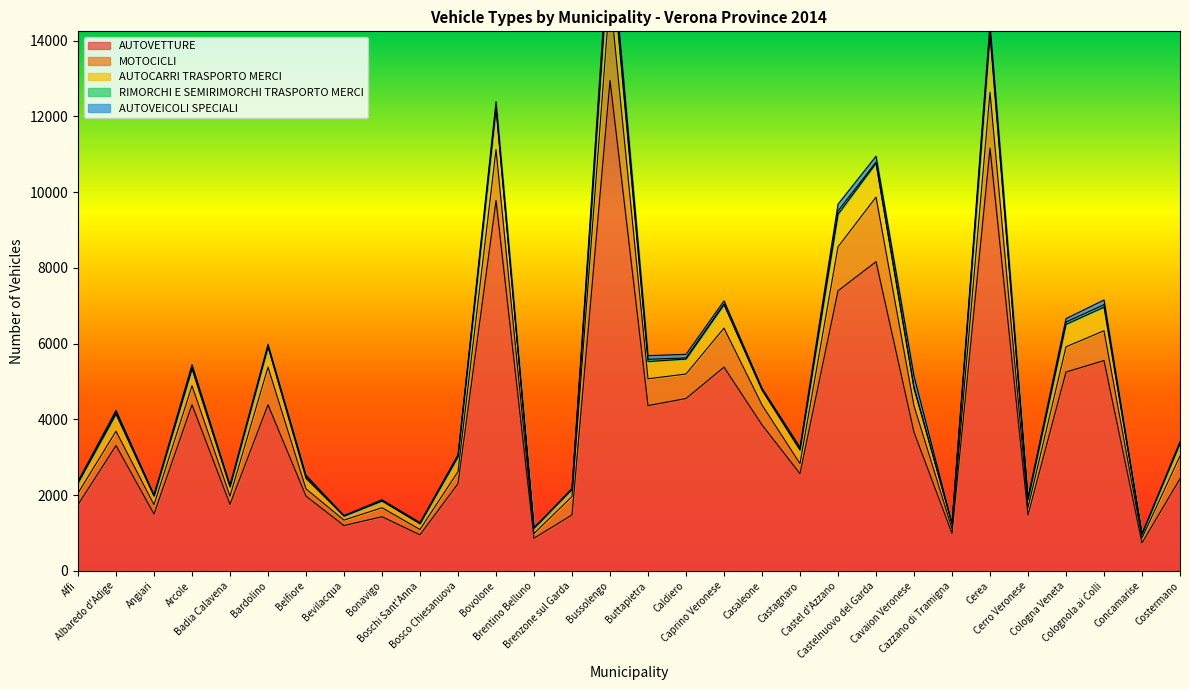

What is the approximate value of AUTOVETTURE at Bardolino?

4387